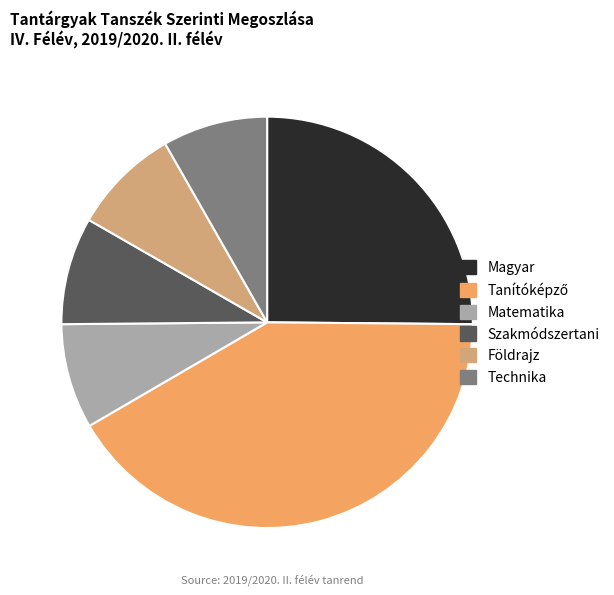

True or false: Matematika accounts for 23% of the total.

False